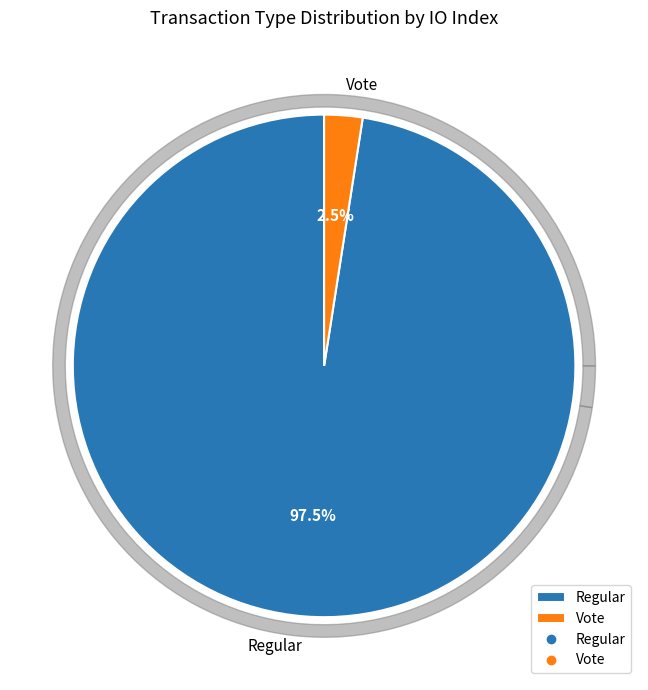

What percentage do Vote (io_index=3) and Regular (io_index=119) together represent?

100.0%